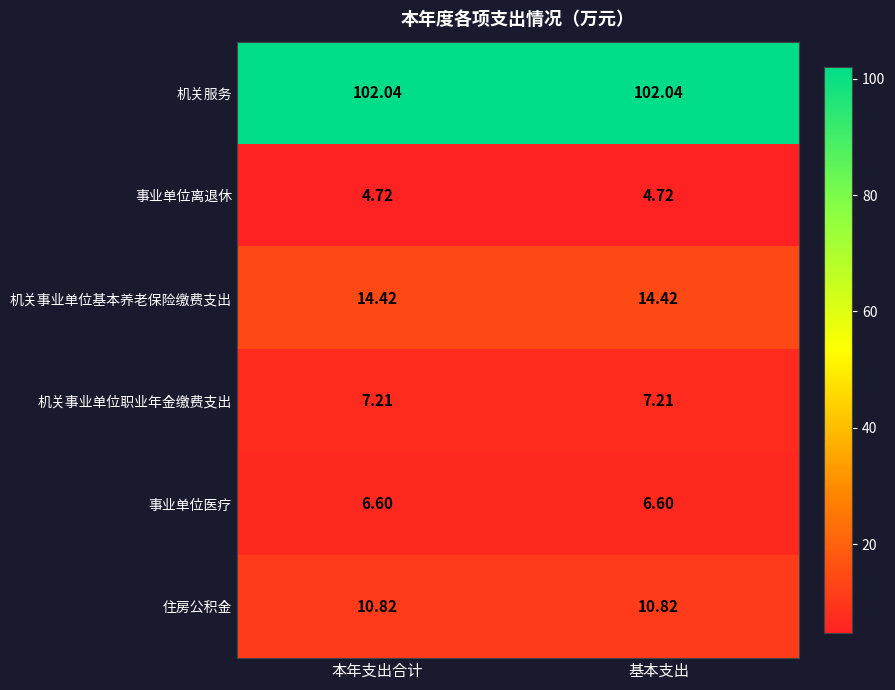

At how many categories does at least one series exceed 6?

2